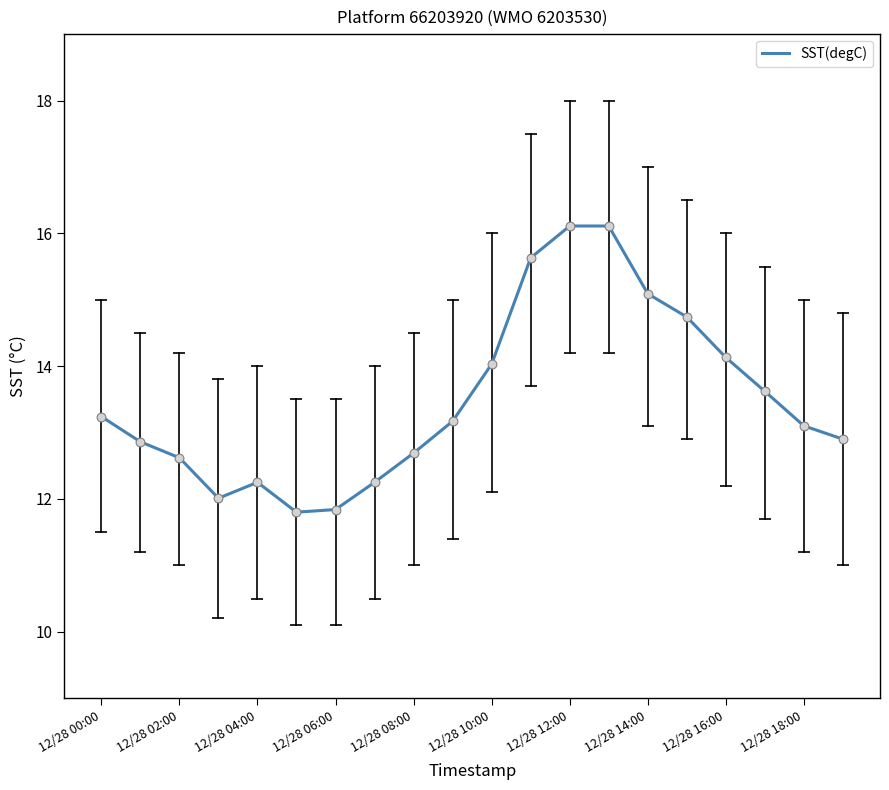

What is the difference between the maximum and minimum values?

4.3